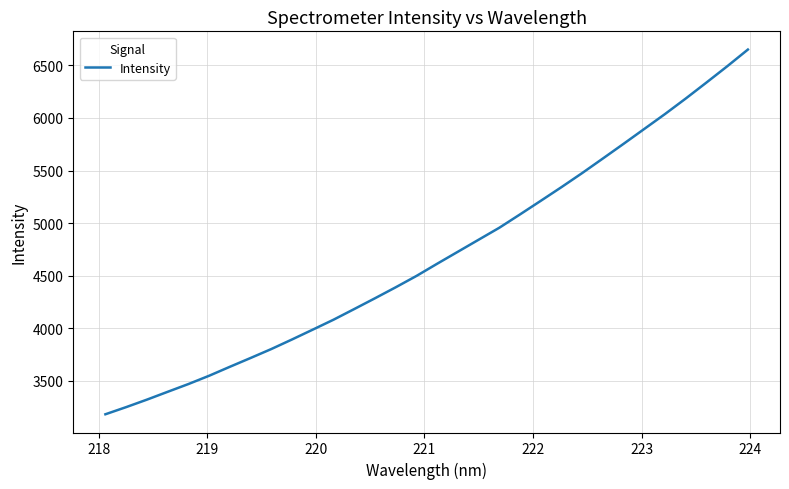

What is the maximum value shown in the chart?

6651.1